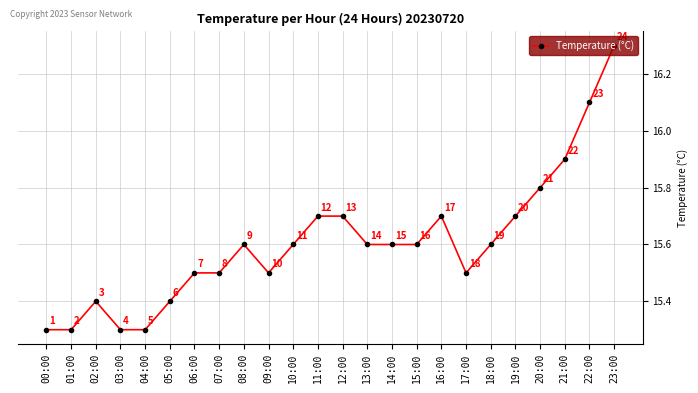

True or false: the data shows 27.1 at 17:00.

False